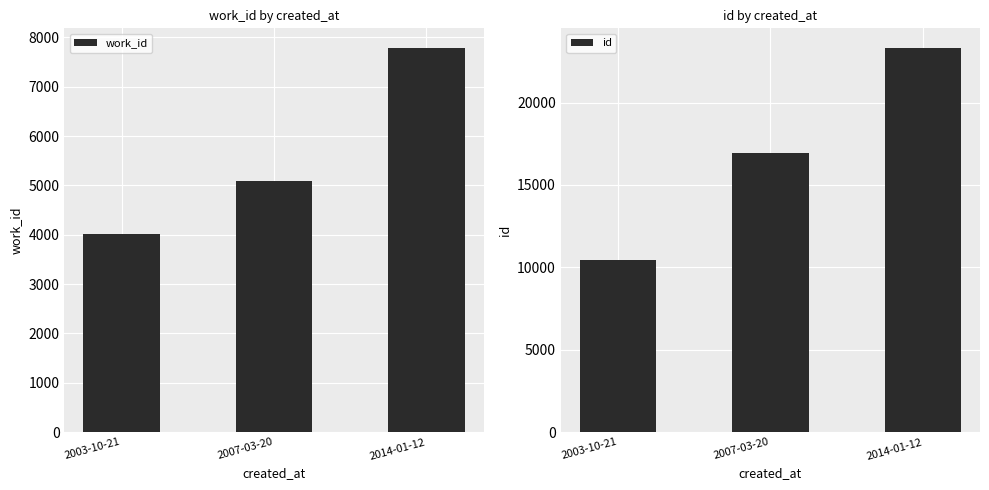

How many groups of bars are there?

3